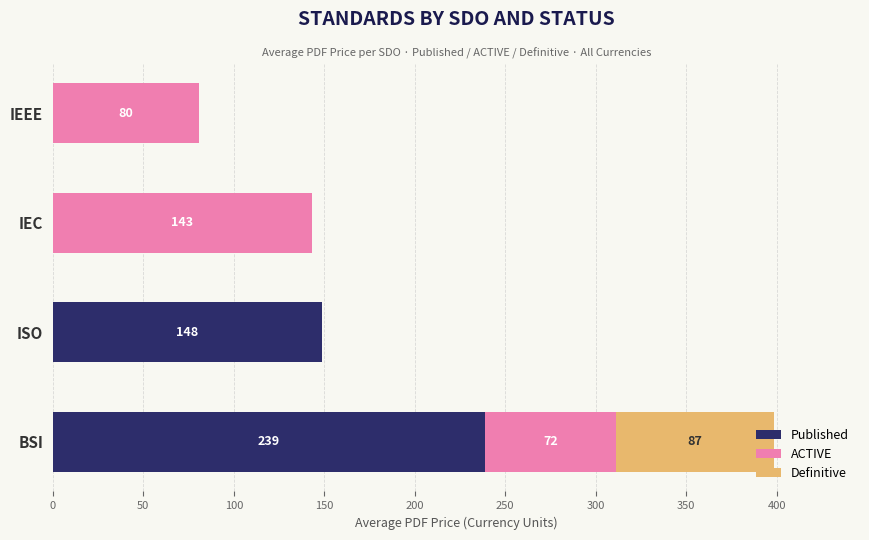

The value of Published at IEC is 0.0. True or false?

True